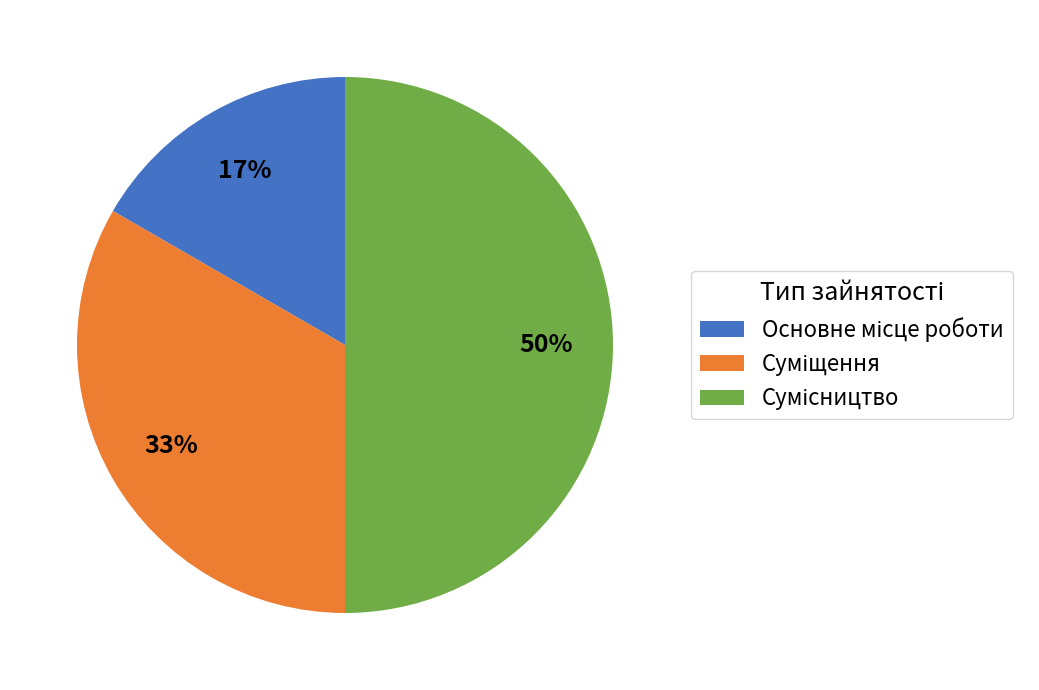

To the nearest percent, what is the average slice percentage?

33%